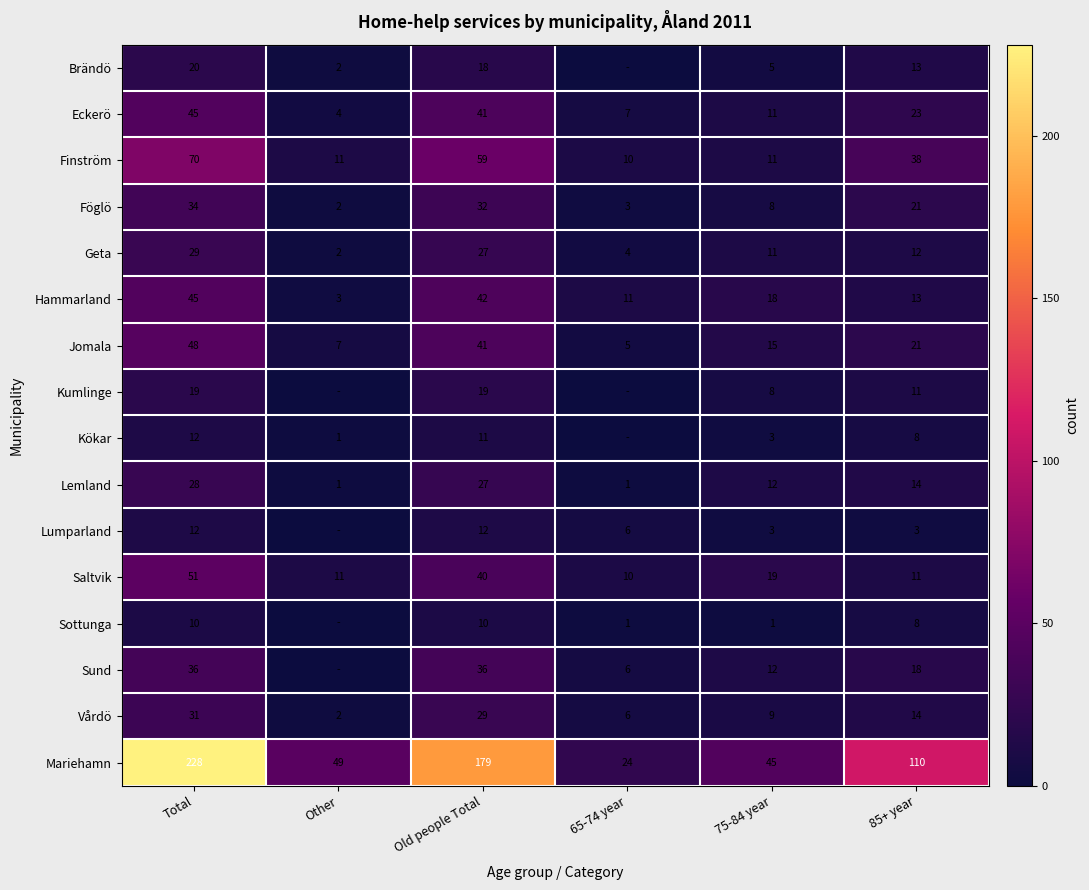

What is the spread (max minus min) of values at 65-74 year?

24